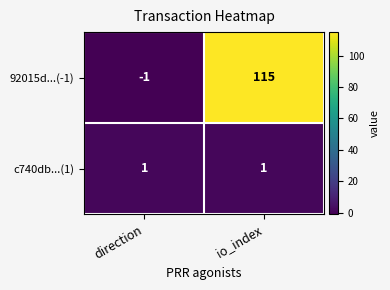

What is the greatest value displayed?

115